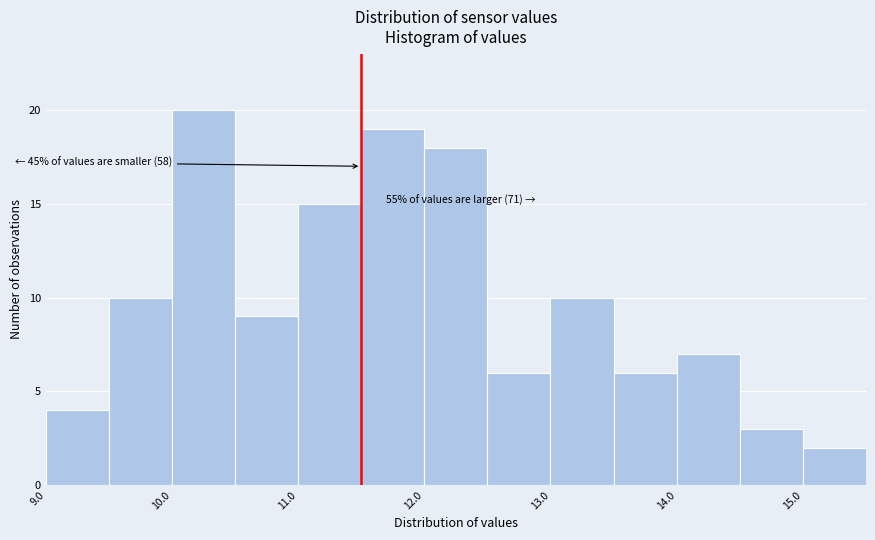

Which range on the x-axis has the tallest bar?

10.0 to 10.5